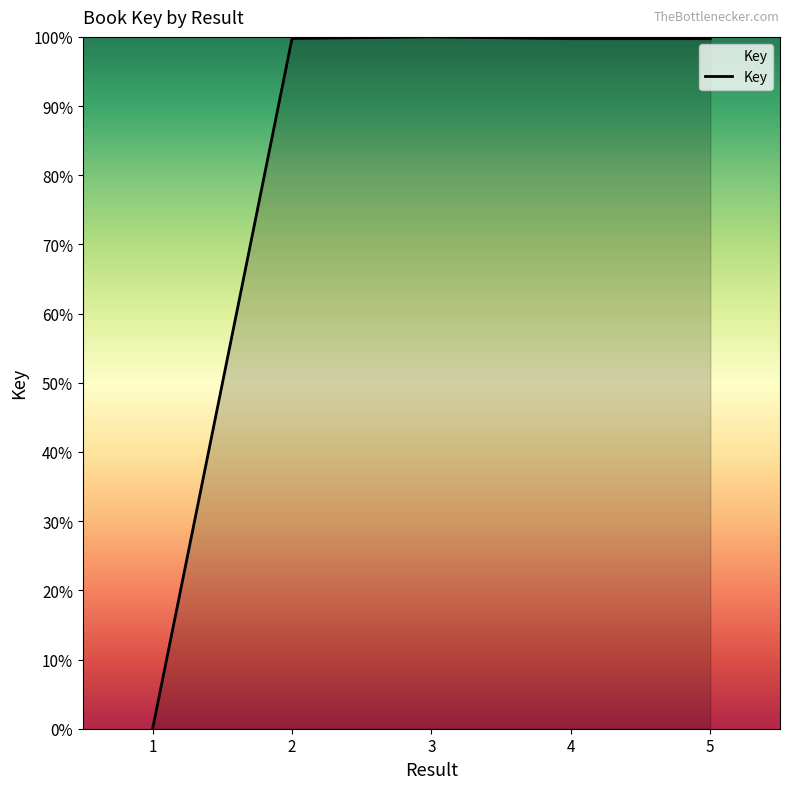

How many distinct data groups are displayed?

1